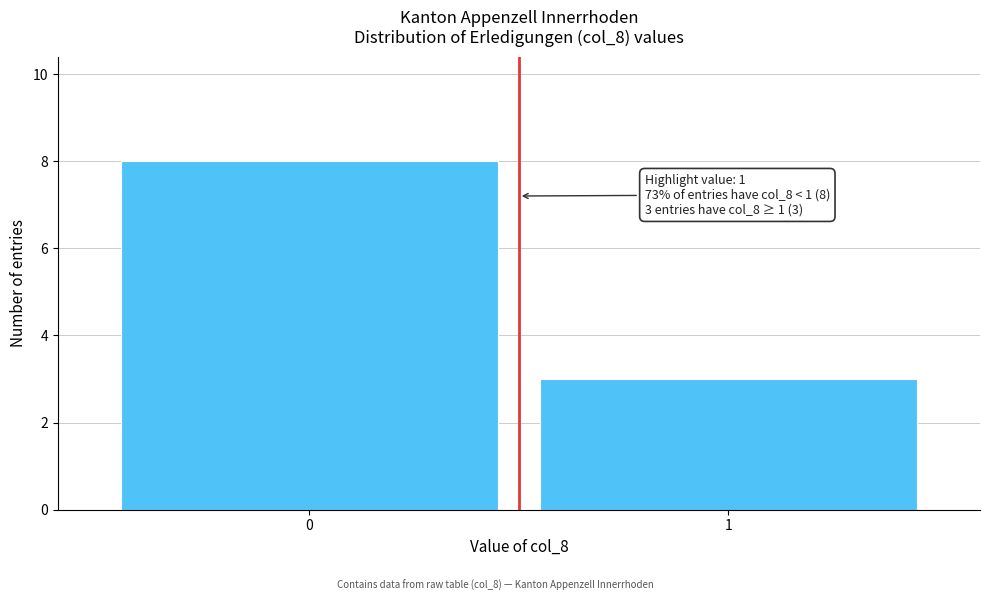

Reading left to right, transcribe all the data shown in this chart.

0=8	1=3